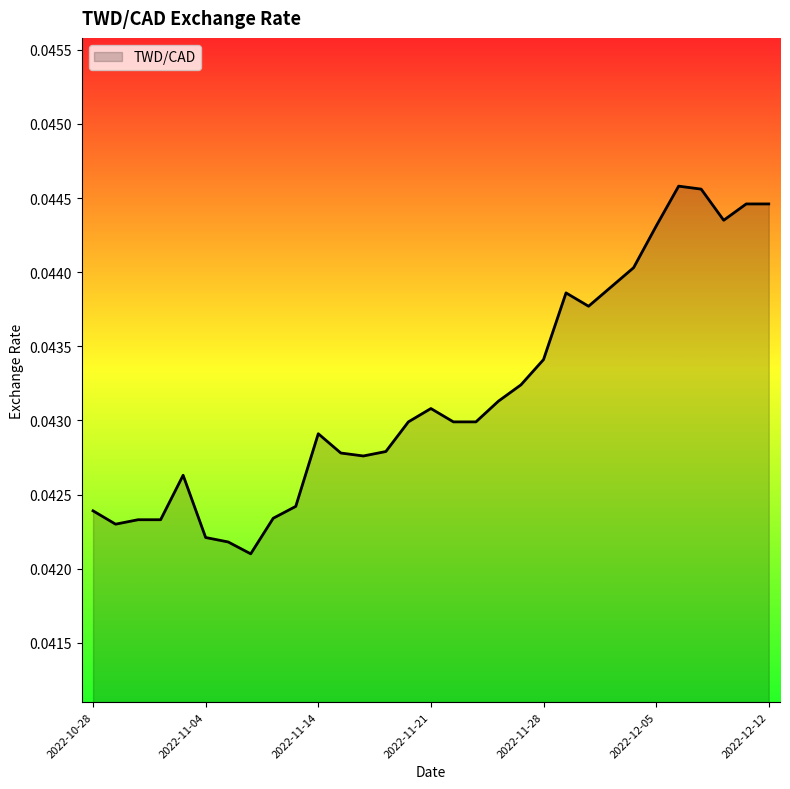

At which category does the chart reach its peak across all series?

2022-12-06